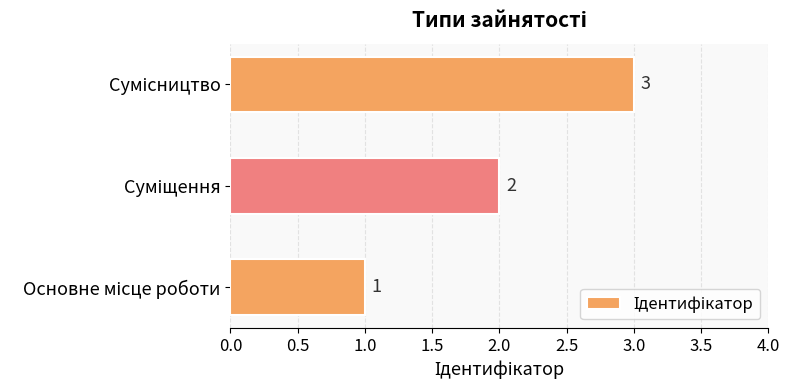

What is the maximum value shown in the chart?

3